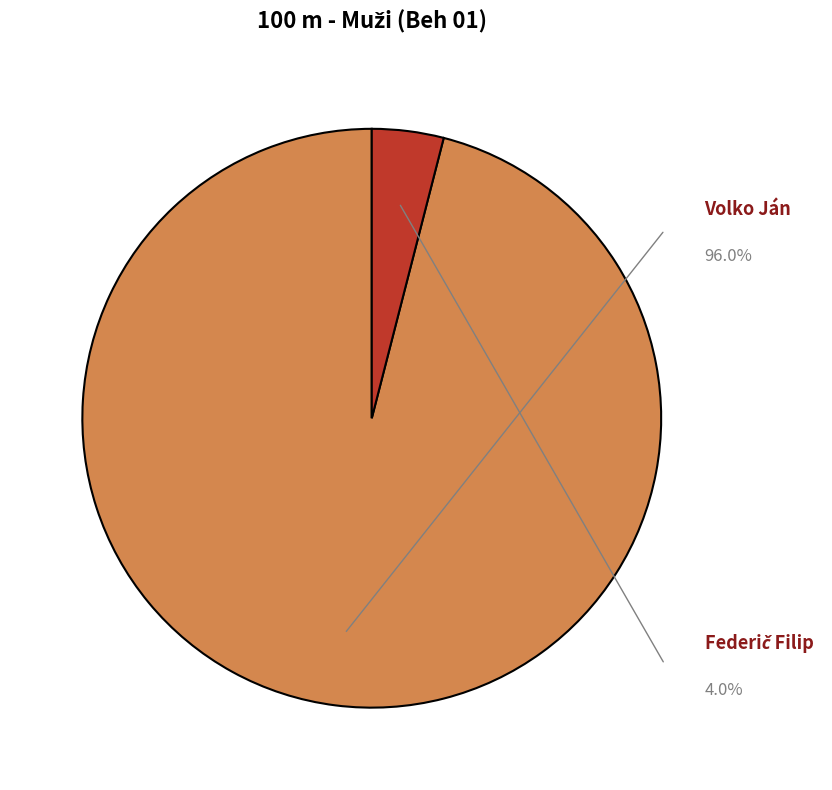

Combined, do Federič Filip and Volko Ján account for over 50%?

Yes